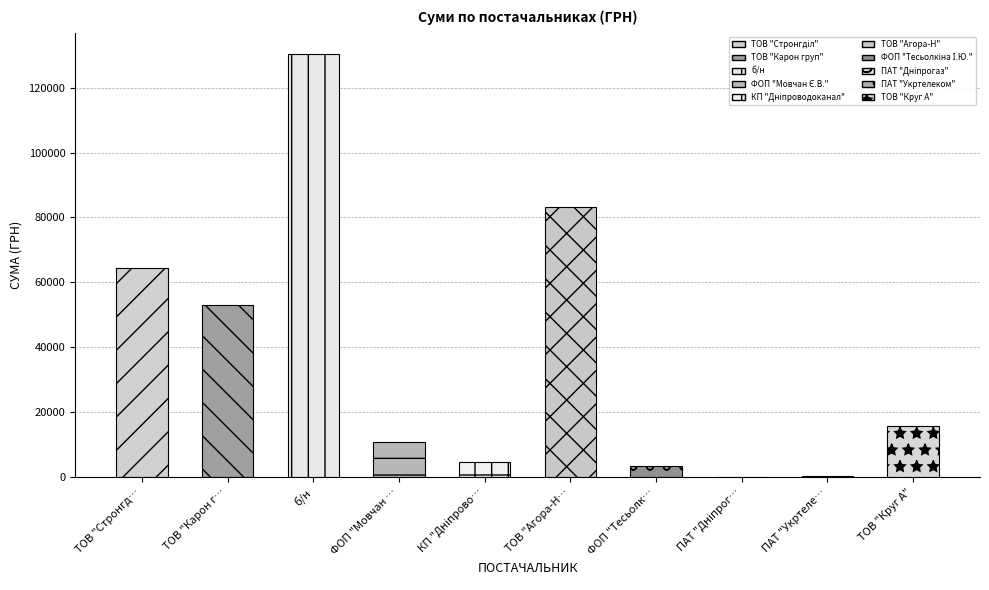

The chart shows a value of 179.0 at ПАТ "Дніпрогаз". True or false?

True